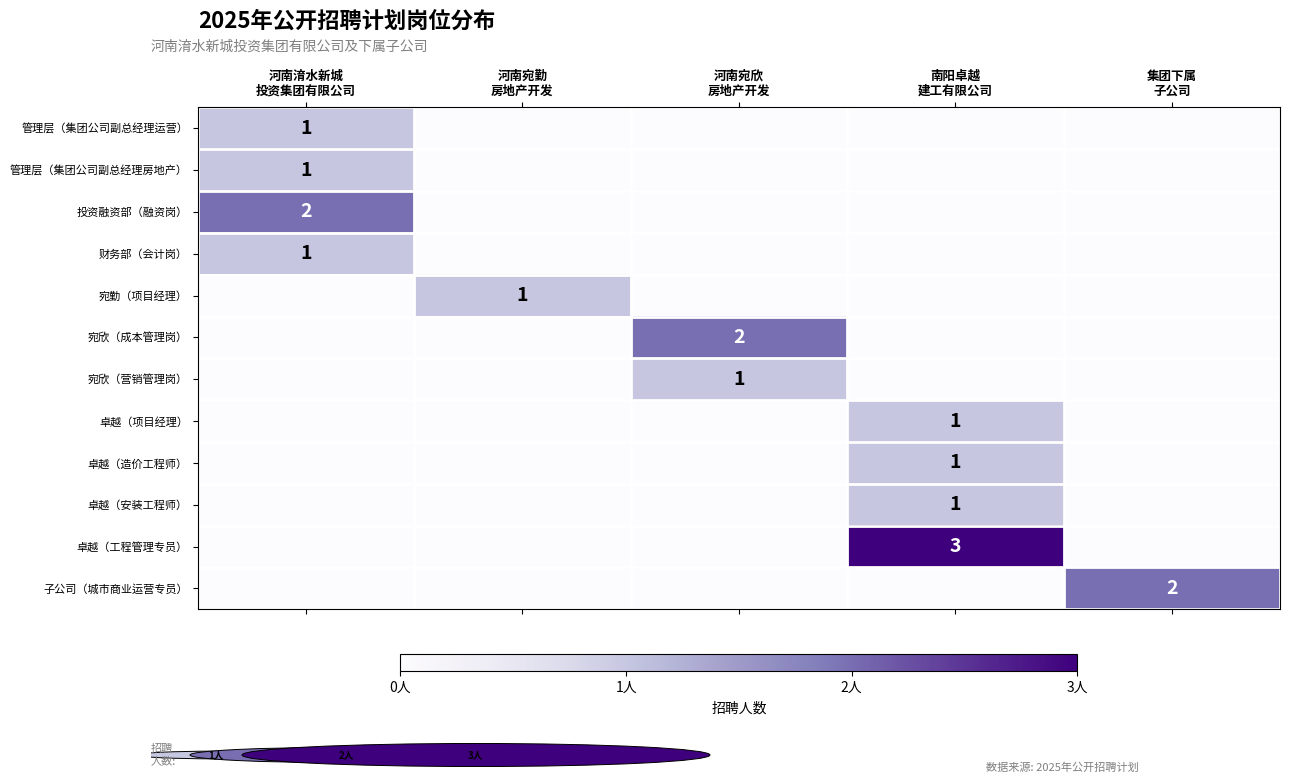

Which has a higher value, 河南宛欣
房地产开发 or 集团下属
子公司?

河南宛欣
房地产开发